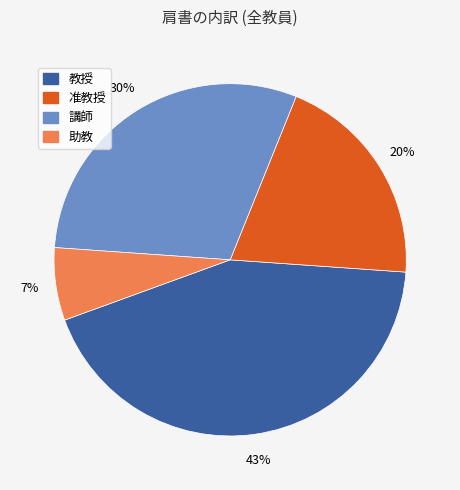

Which category has the smallest portion of the pie?

助教